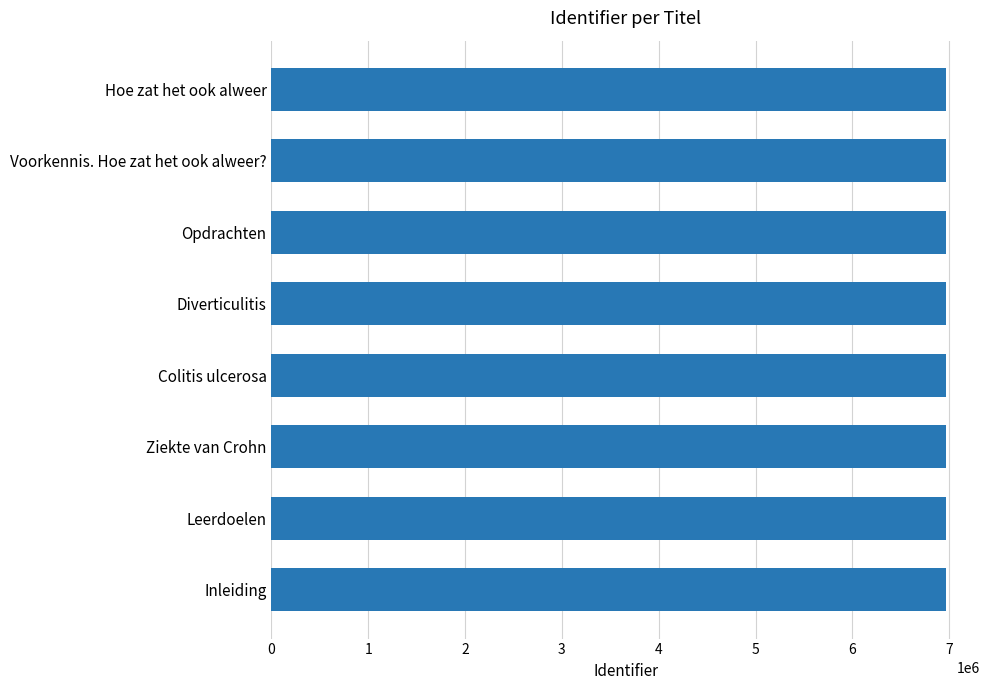

The value at Hoe zat het ook alweer is 11235753. True or false?

False